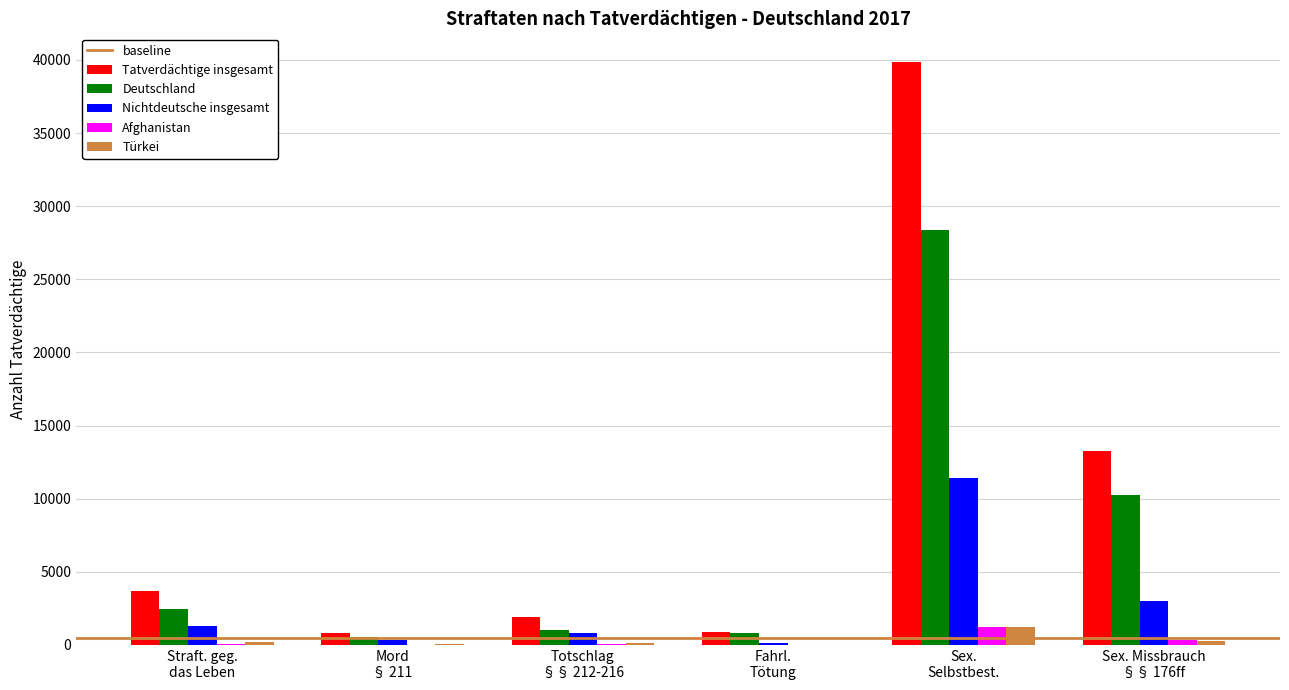

Which series has the largest total across all categories?

Tatverdächtige insgesamt